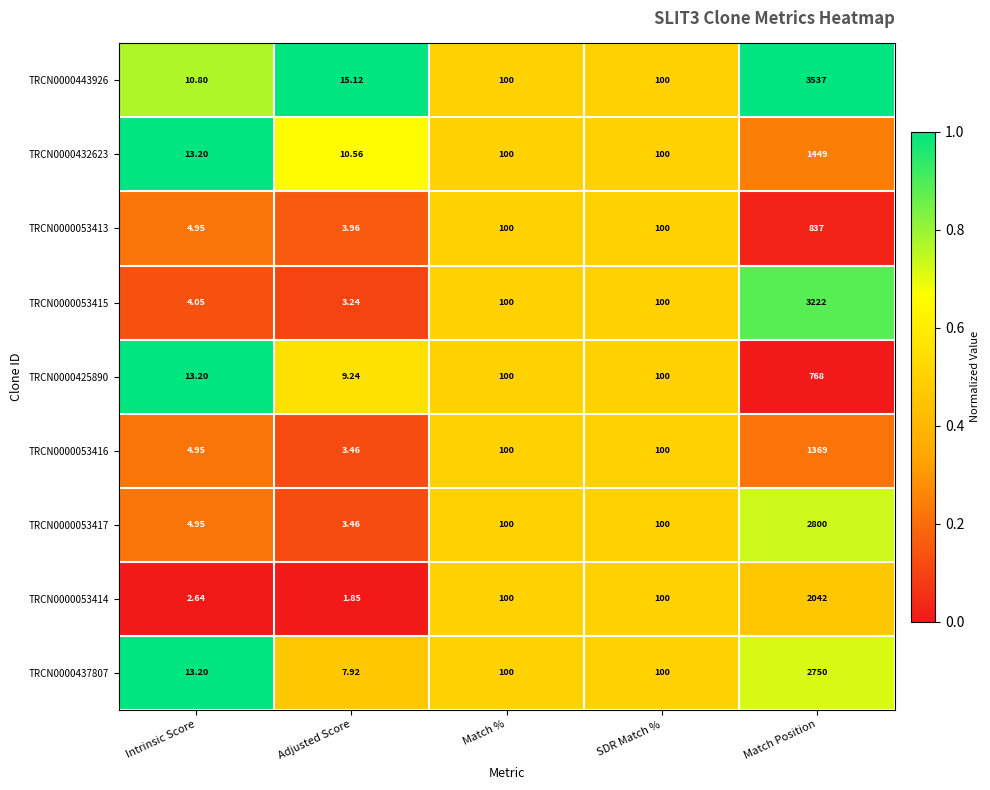

At which label does TRCN0000053415 reach its minimum?

Adjusted Score